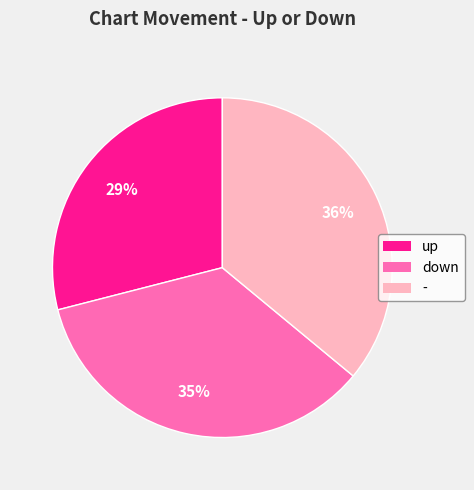

The up slice represents 20% of the pie. True or false?

False